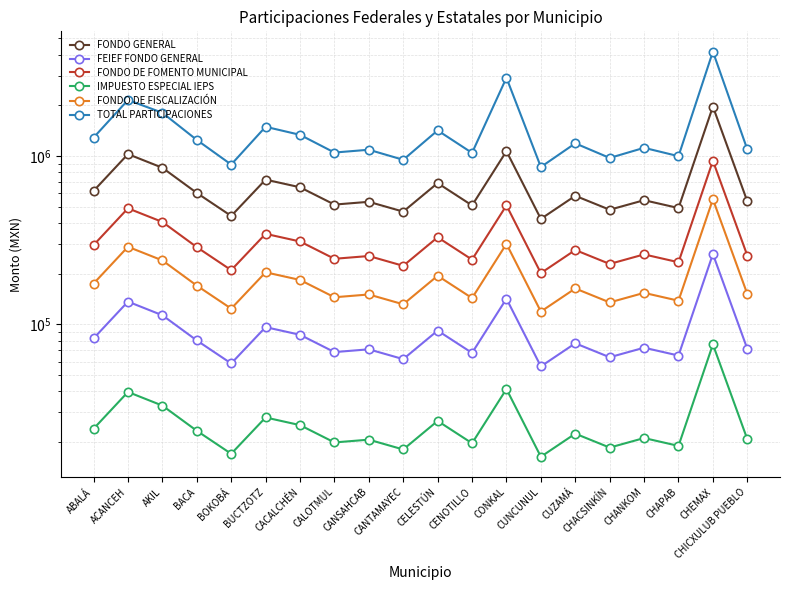

Is it true that FONDO DE FISCALIZACIÓN equals 228967 at ABALÁ?

False